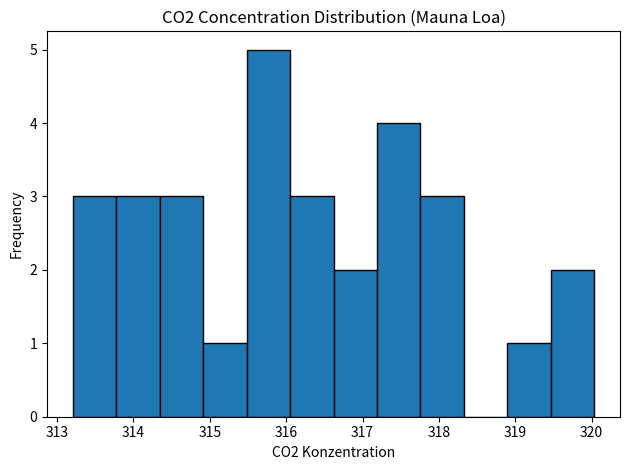

Reading left to right, transcribe this chart: for each bar, give the range it covers on the x-axis and its height. Neither the bar edges nor the heights are printed on the chart, so give them approximately, as read against the axes.

313.2 to 313.8: 3
313.8 to 314.3: 3
314.3 to 314.9: 3
314.9 to 315.5: 1
315.5 to 316.1: 5
316.1 to 316.6: 3
316.6 to 317.2: 2
317.2 to 317.8: 4
317.8 to 318.3: 3
318.3 to 318.9: 0
318.9 to 319.5: 1
319.5 to 320.0: 2